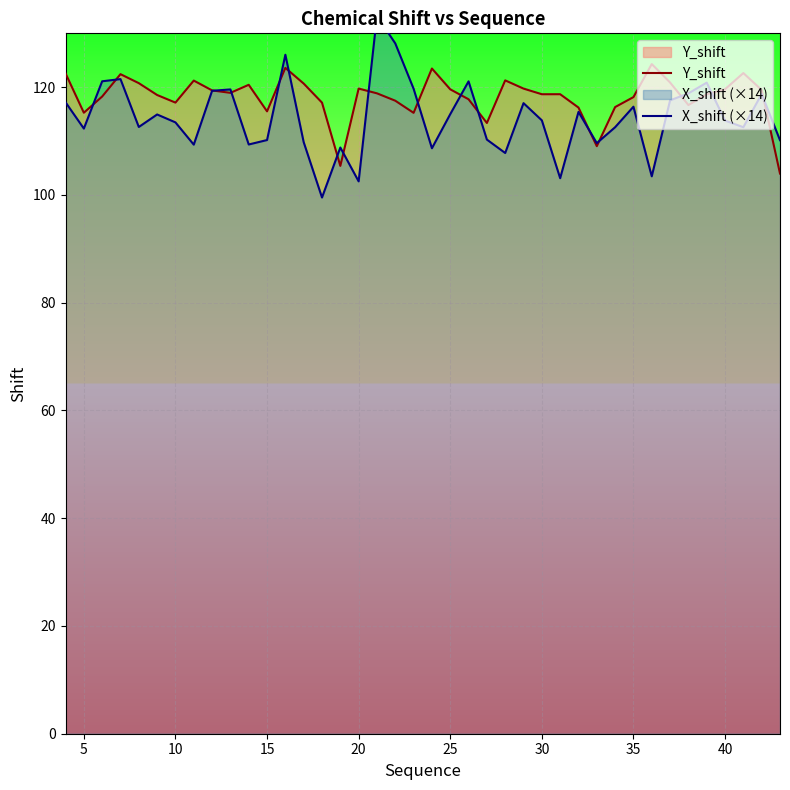

The value of Y_shift at 40 is 119.6. True or false?

True